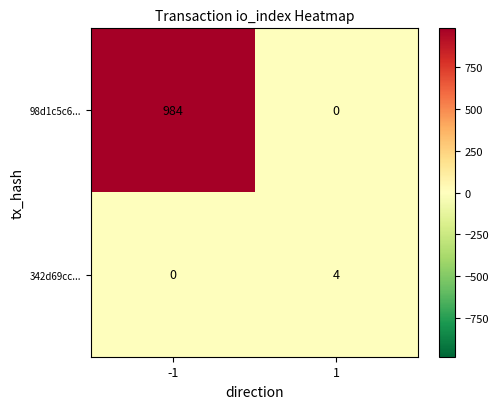

What is the spread (max minus min) of values at 1?

4